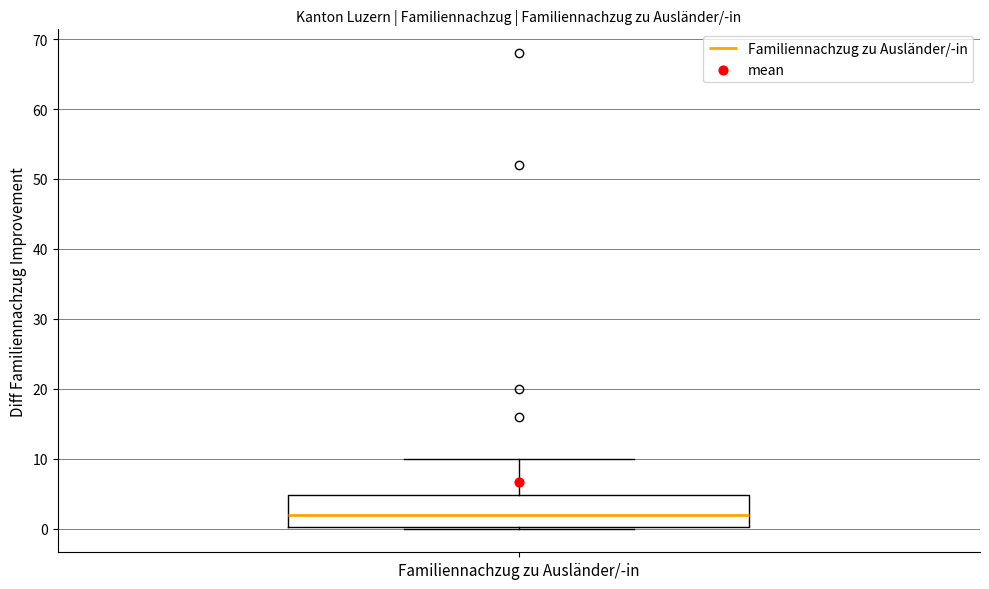

Transcribe this box plot: give where the median line is, the range the box spans, and where the two whiskers end, as read against the y-axis. The values are not printed on the chart, so give them approximately, as read against the axis.

median 2, box 0 to 5, whiskers 0 to 10